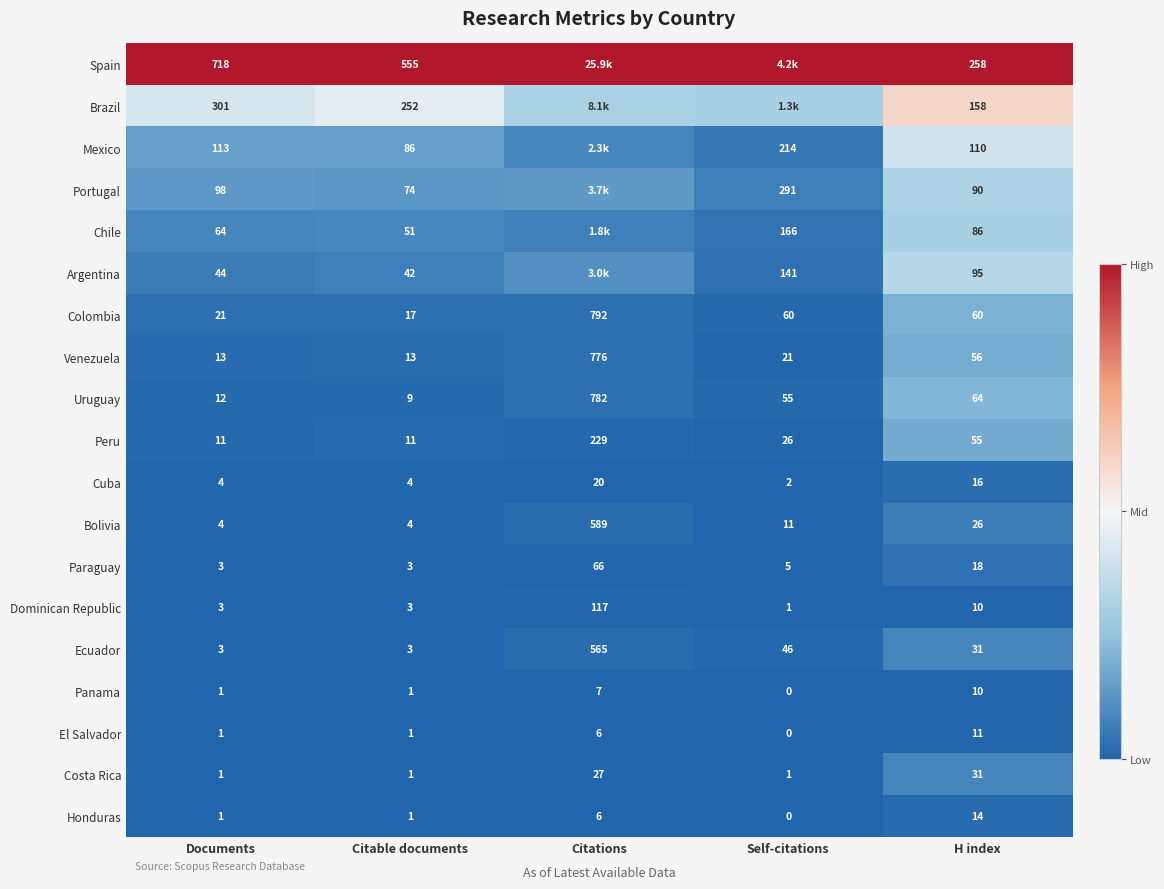

At which label does Panama reach its peak?

H index